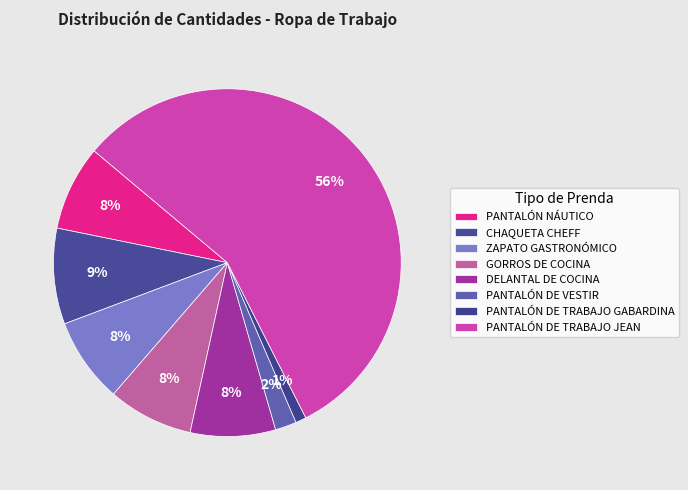

To the nearest percent, what is the average slice percentage?

12%